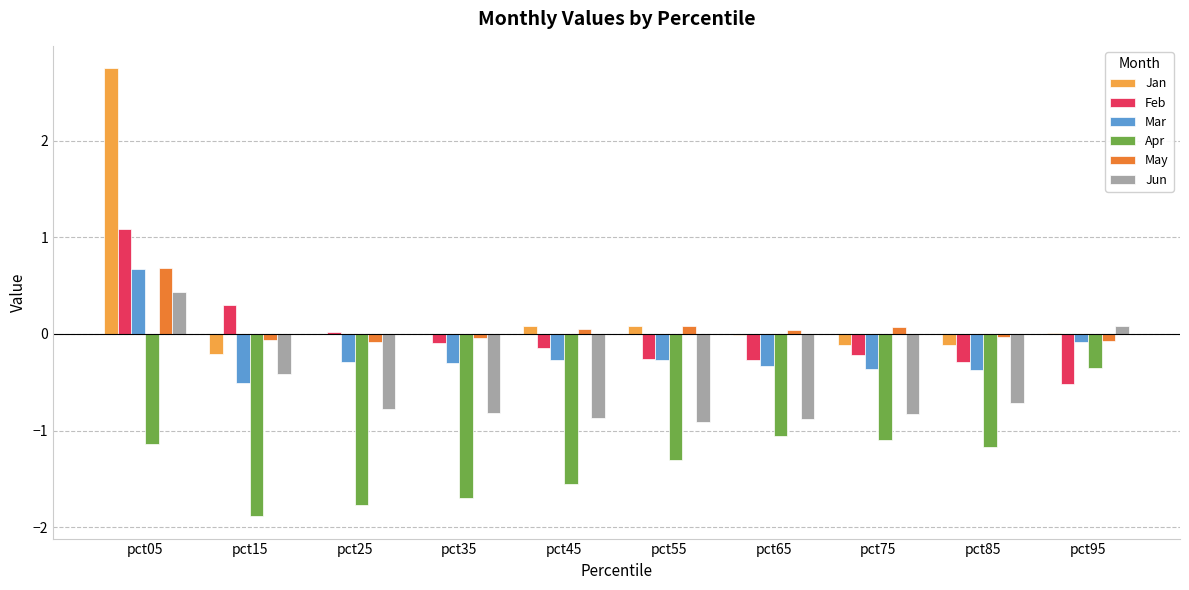

How many groups of bars are there?

10